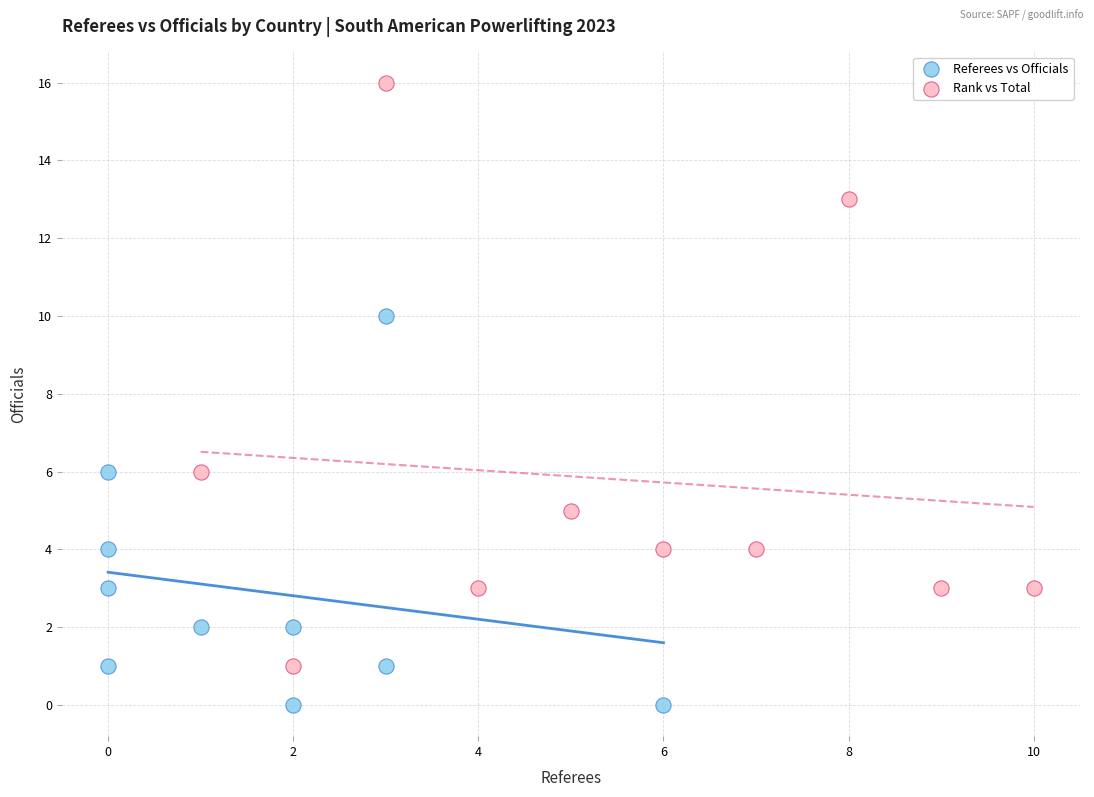

Which series contains the lowest Y value?

Referees vs Officials